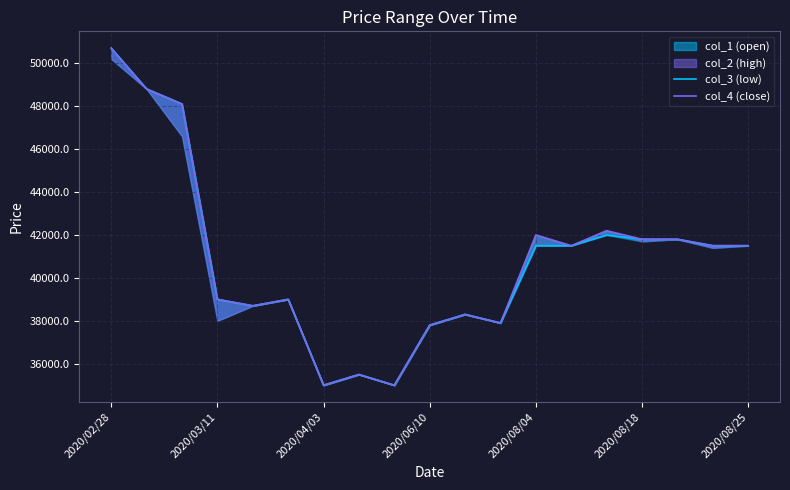

Between 8 and 9, which series saw the biggest shift?

col_3 (low)